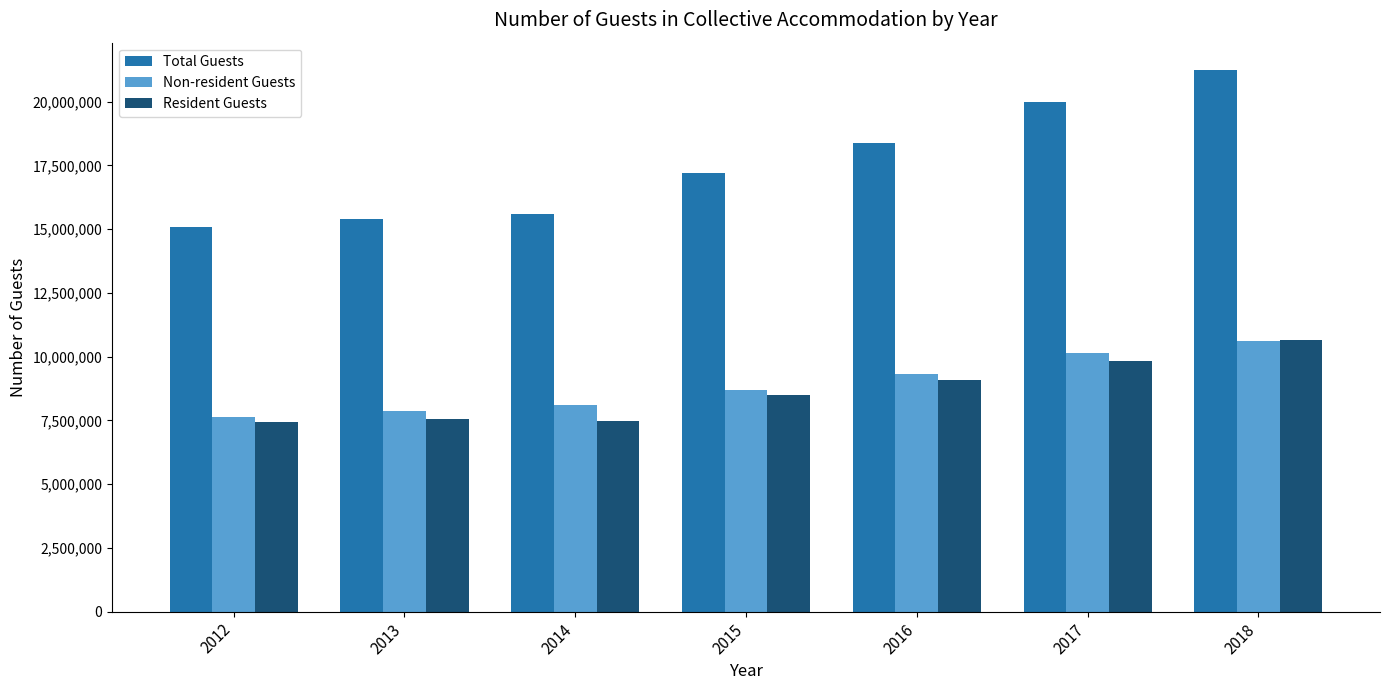

Count the number of categories in the chart.

7